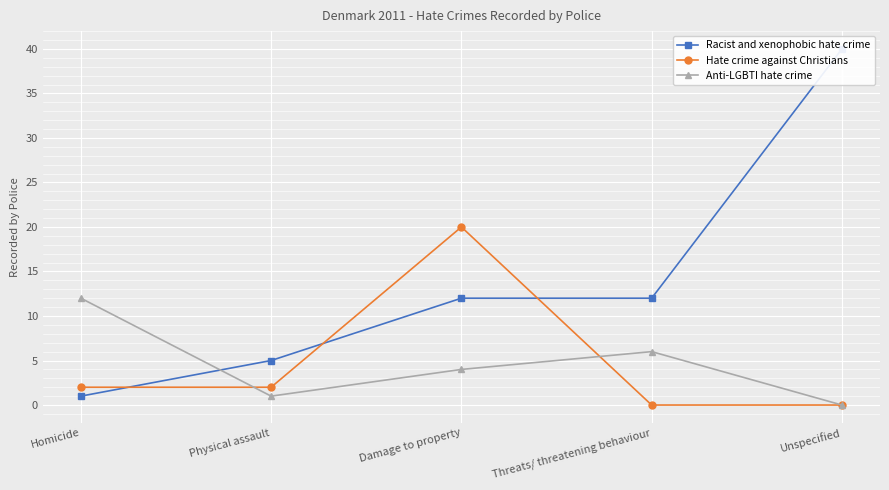

The value of Racist and xenophobic hate crime at Homicide is 0. True or false?

False